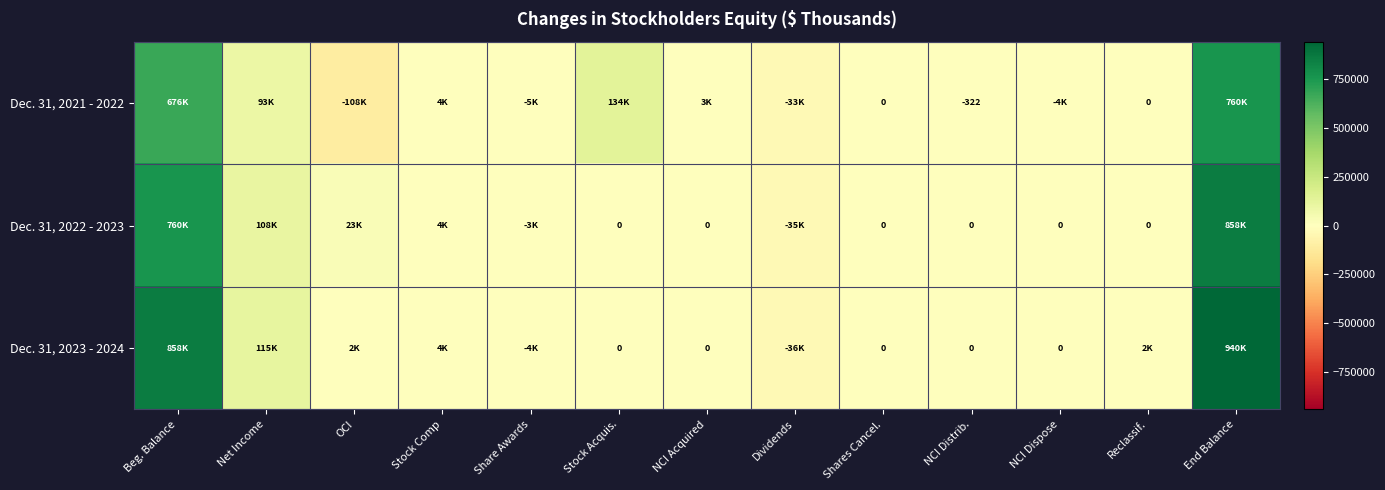

At how many categories does at least one series exceed 602293?

2